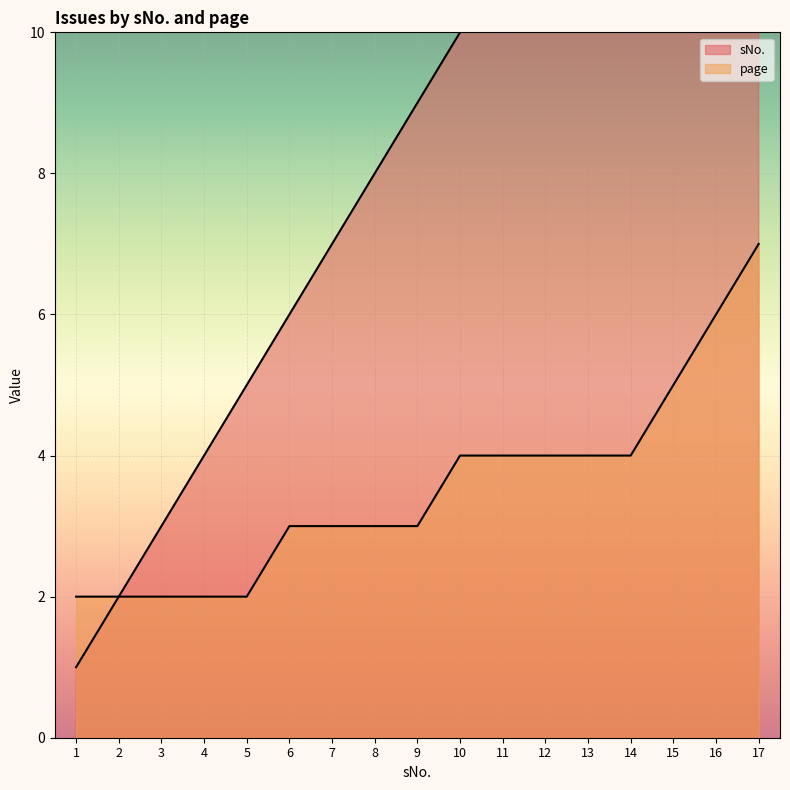

True or false: sNo. and page cross at least once.

False